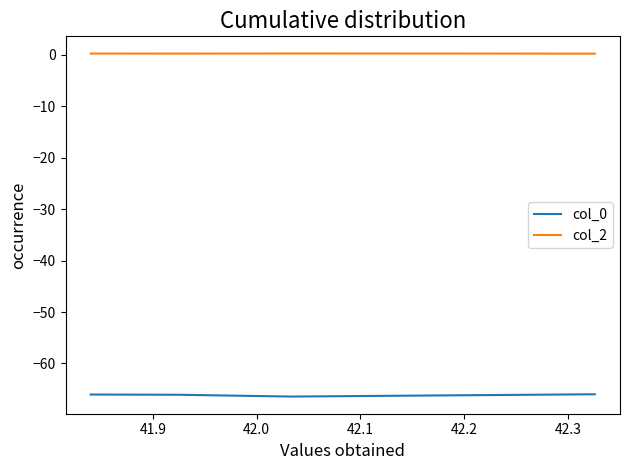

List the series in order of their peak value, lowest first.

col_0, col_2